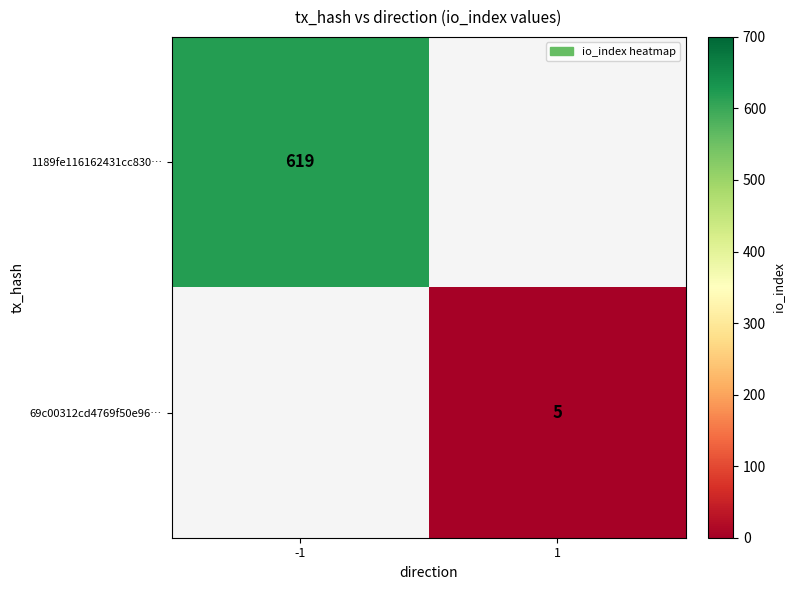

True or false: 69c00312cd4769f50e96… has a value of 5 at 1.

True